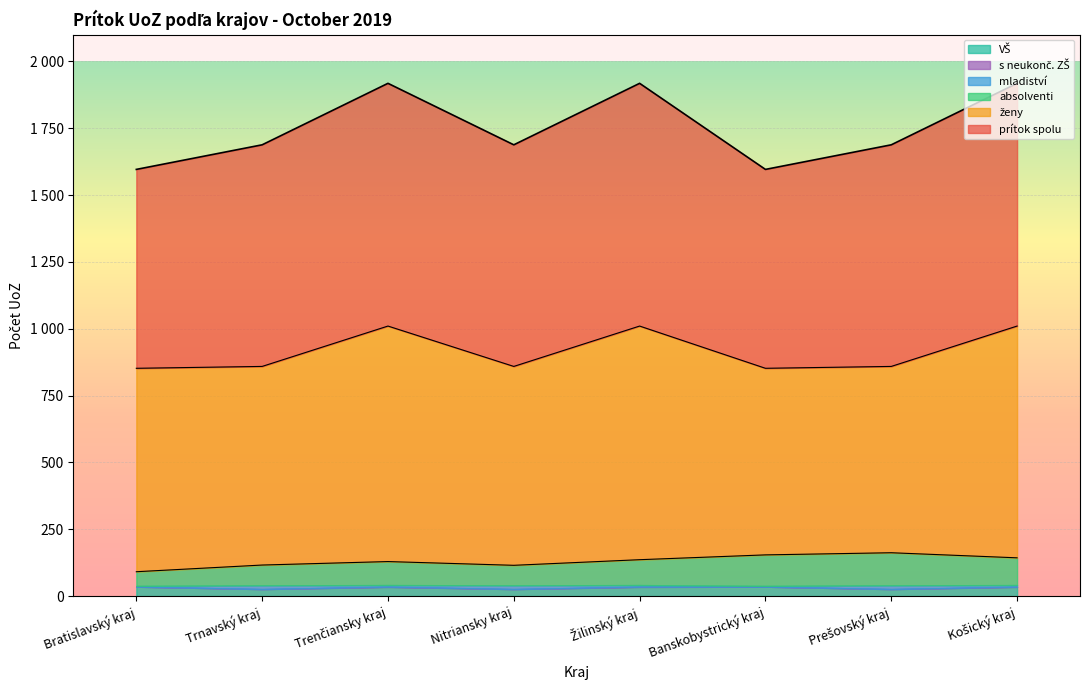

What position from the left is Košický kraj?

8